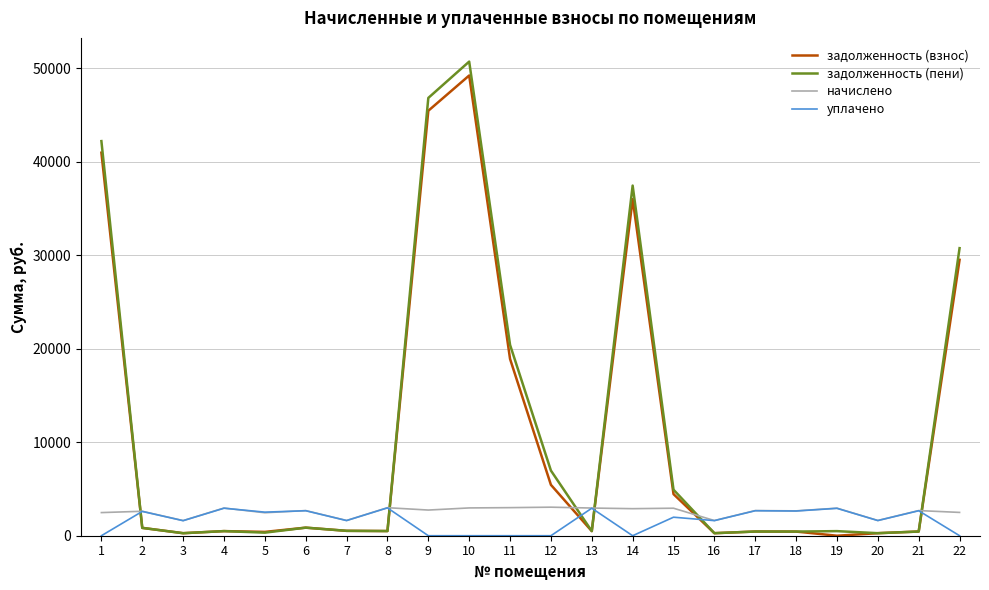

True or false: задолженность (взнос) and уплачено intersect in this chart.

True